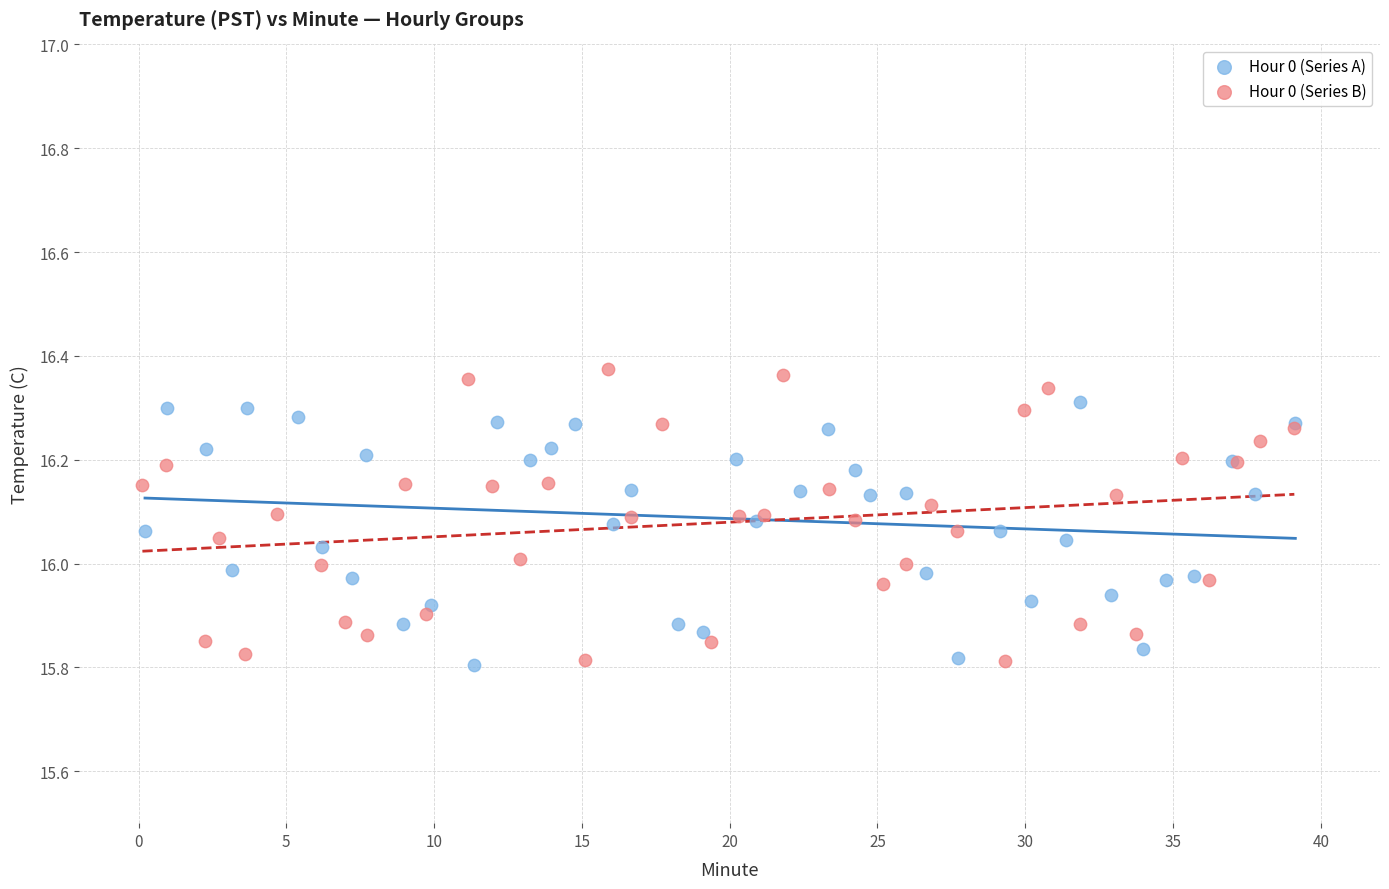

Which series contains the highest Y value?

Hour 0 (Series B)